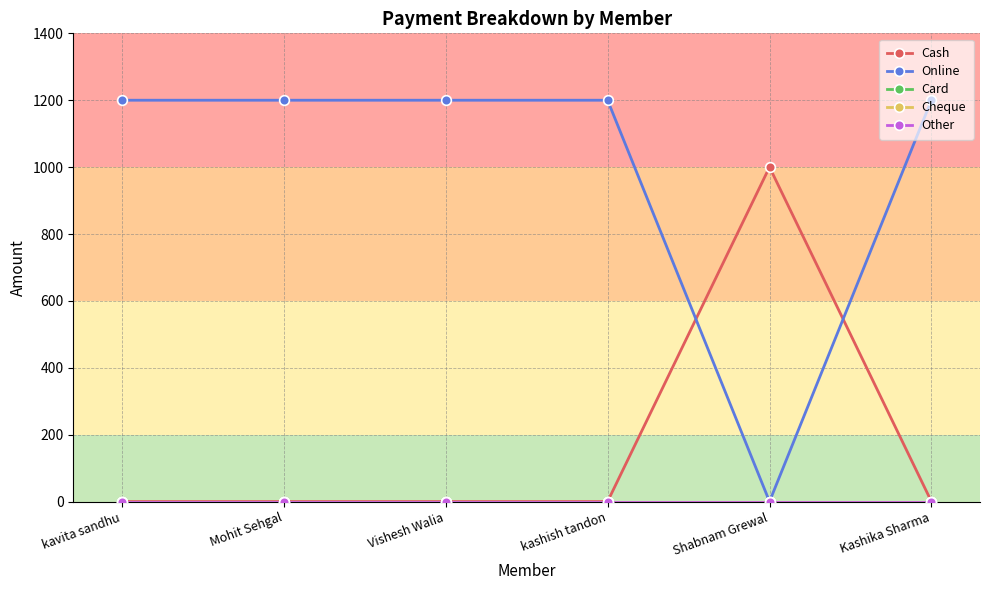

Reading left to right, extract all data points from this chart.

Cash: 0	0	0	0	1000	0
Online: 1200	1200	1200	1200	0	1200
Card: 0	0	0	0	0	0
Cheque: 0	0	0	0	0	0
Other: 0	0	0	0	0	0